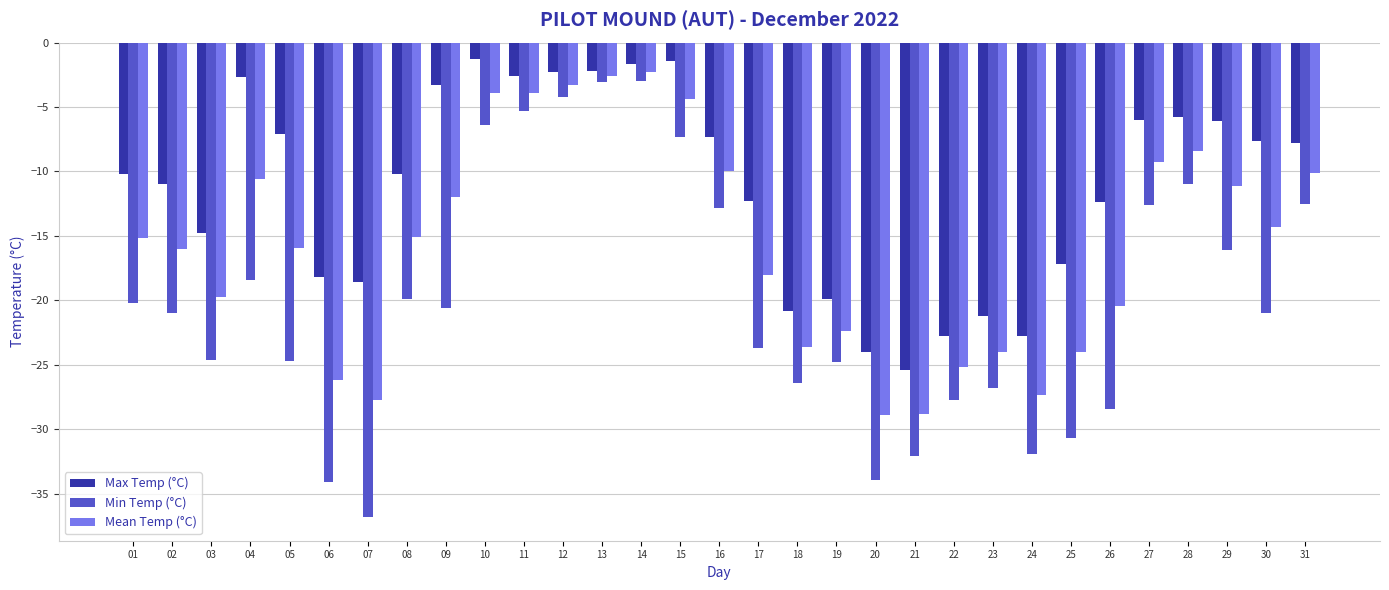

Is it true that Mean Temp (°C) equals -2.6 at 13?

True